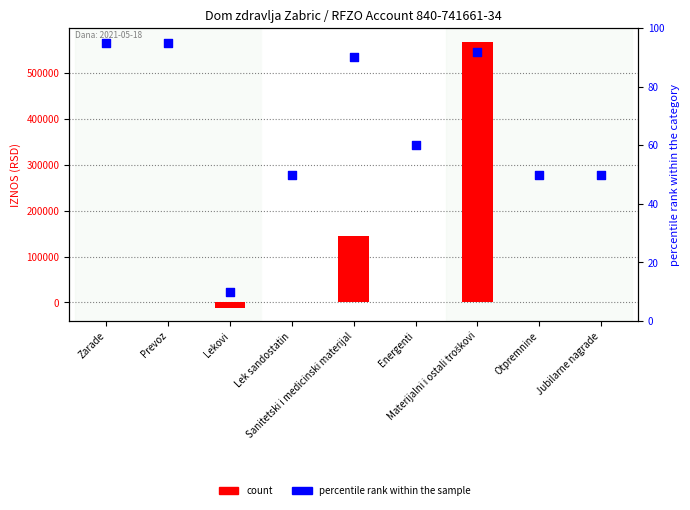

At how many categories does at least one series exceed 492432?

1